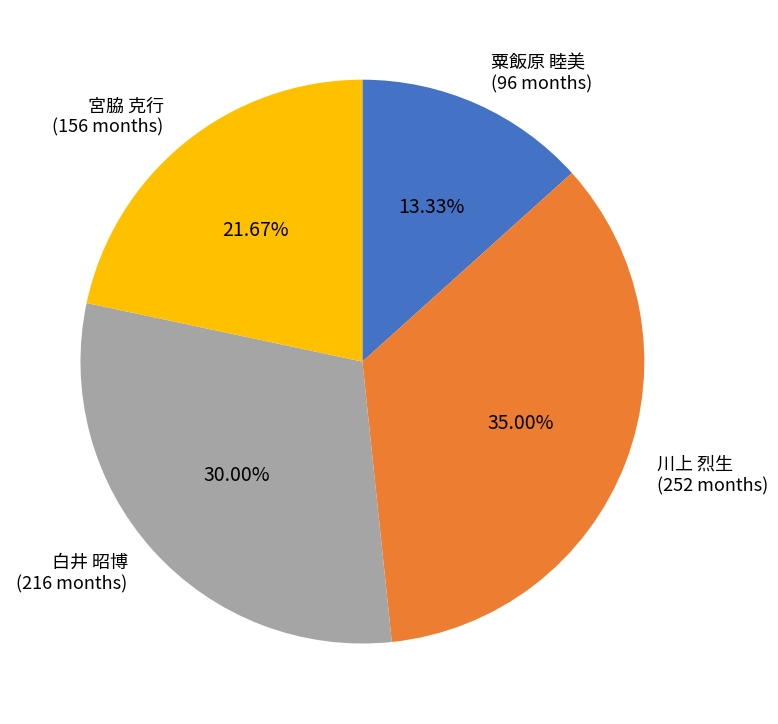

Which has a higher value, 粟飯原 睦美 (96 months) or 宮脇 克行 (156 months)?

宮脇 克行 (156 months)